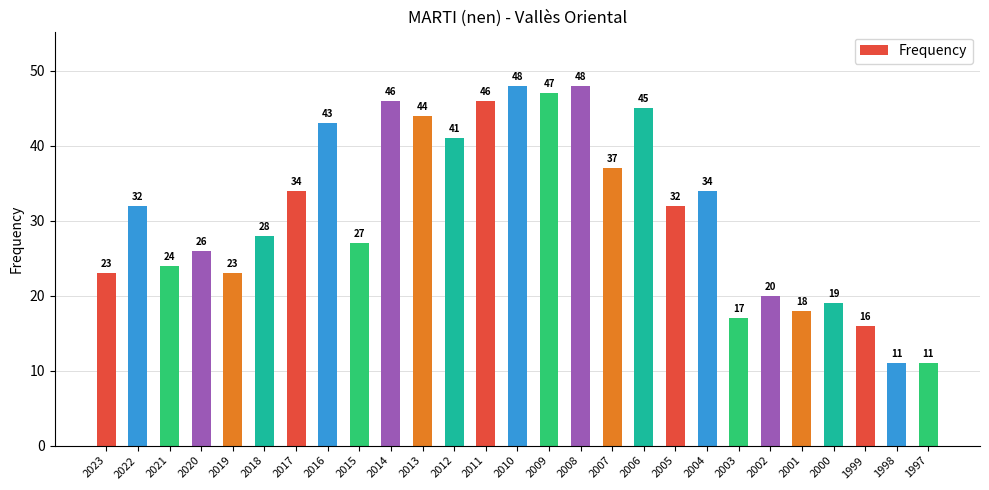

The value at 2010 is 15. True or false?

False